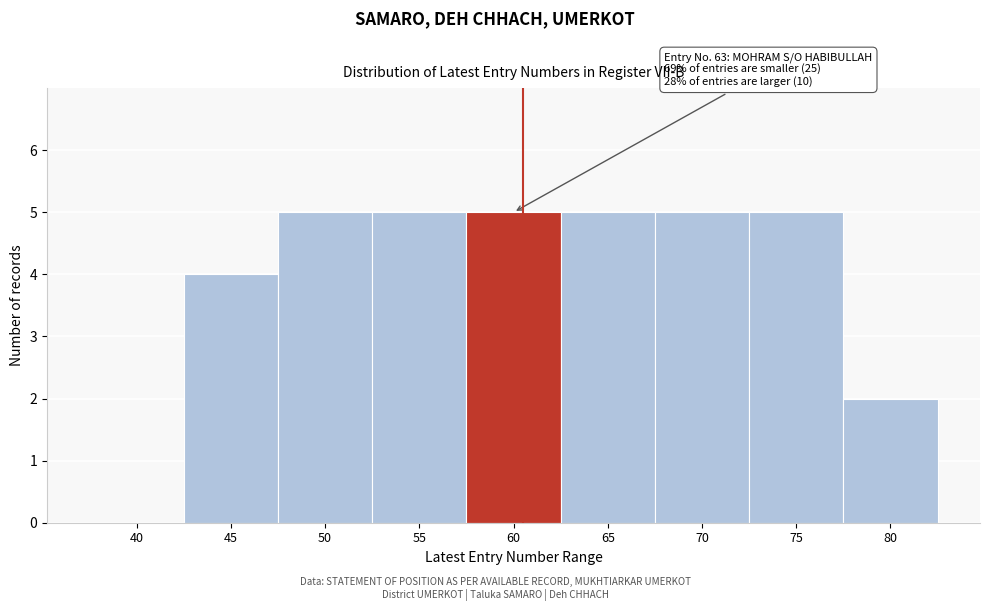

Reading left to right, list all the values displayed in this chart.

40=0	45=4	50=5	55=5	60=5	65=5	70=5	75=5	80=2